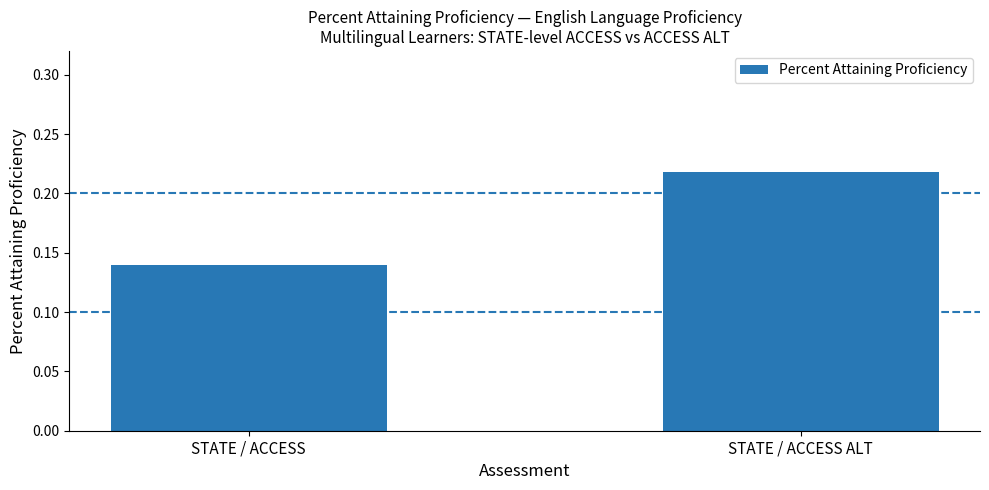

What is the sum of the values at STATE / ACCESS and STATE / ACCESS ALT?

0.4